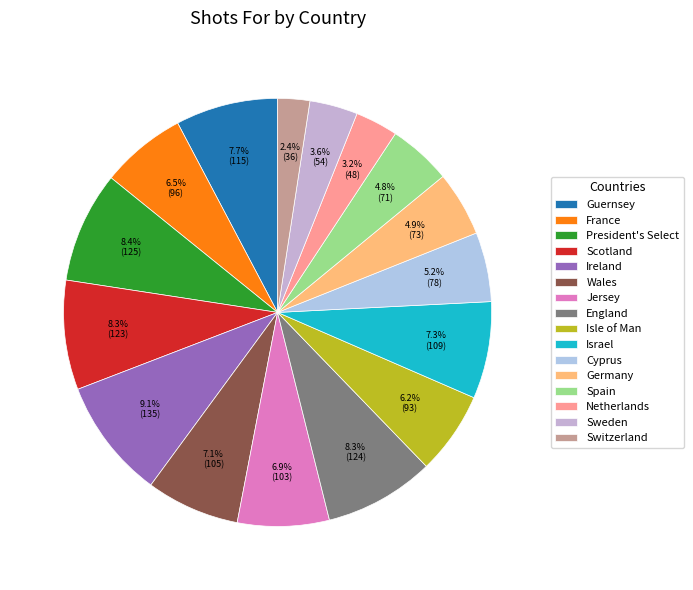

Is Israel the majority of the pie?

No